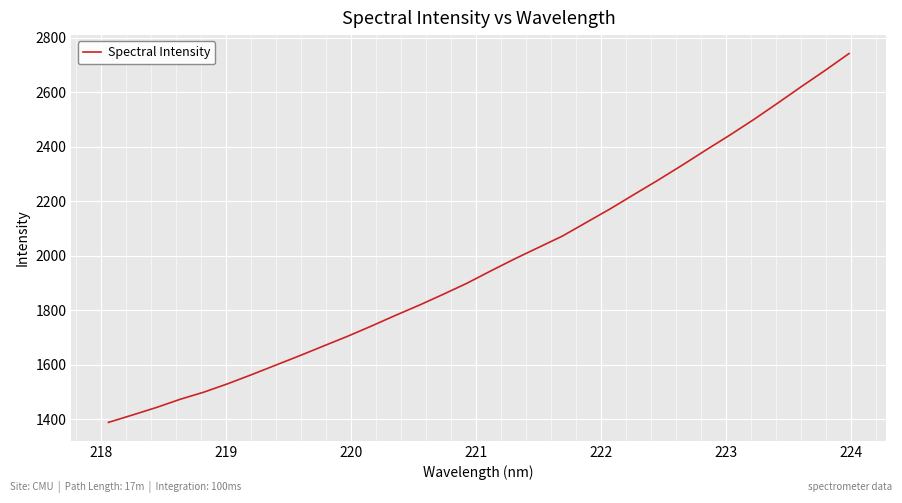

What is the smallest value displayed?

1388.6